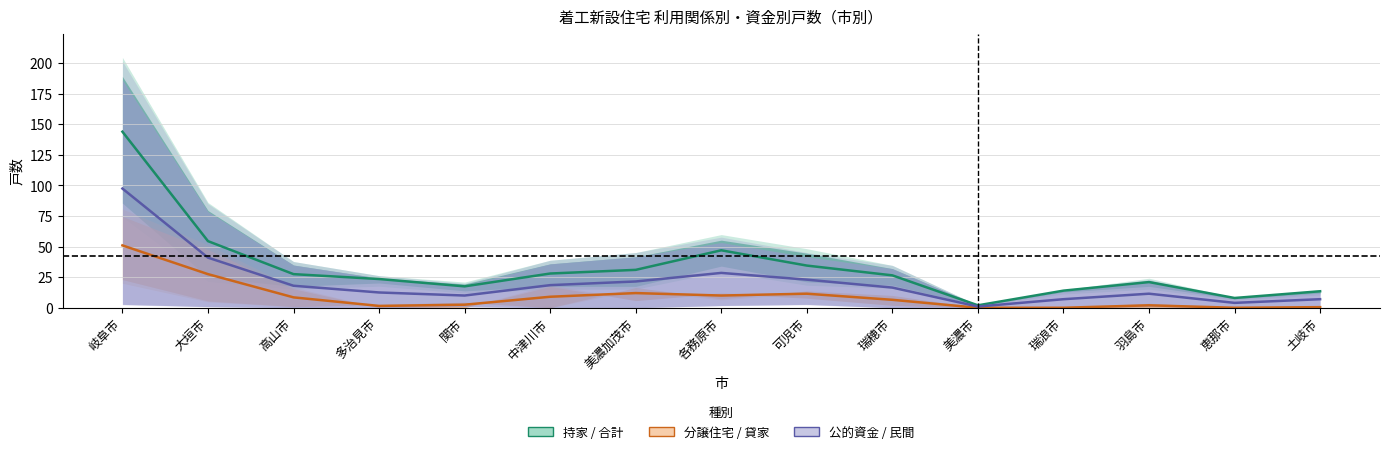

Count the number of data series in this chart.

3